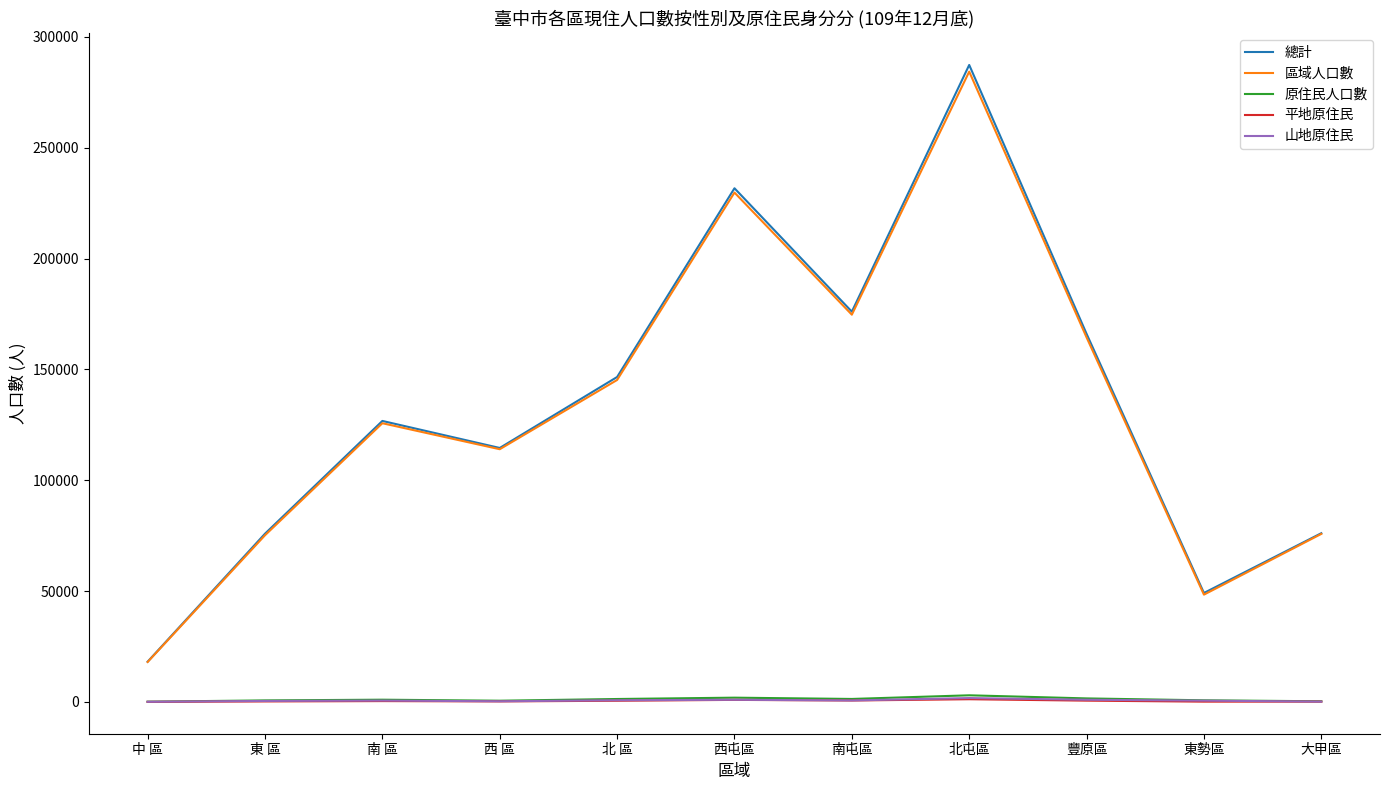

At which category does 區域人口數 reach its first local peak?

南 區